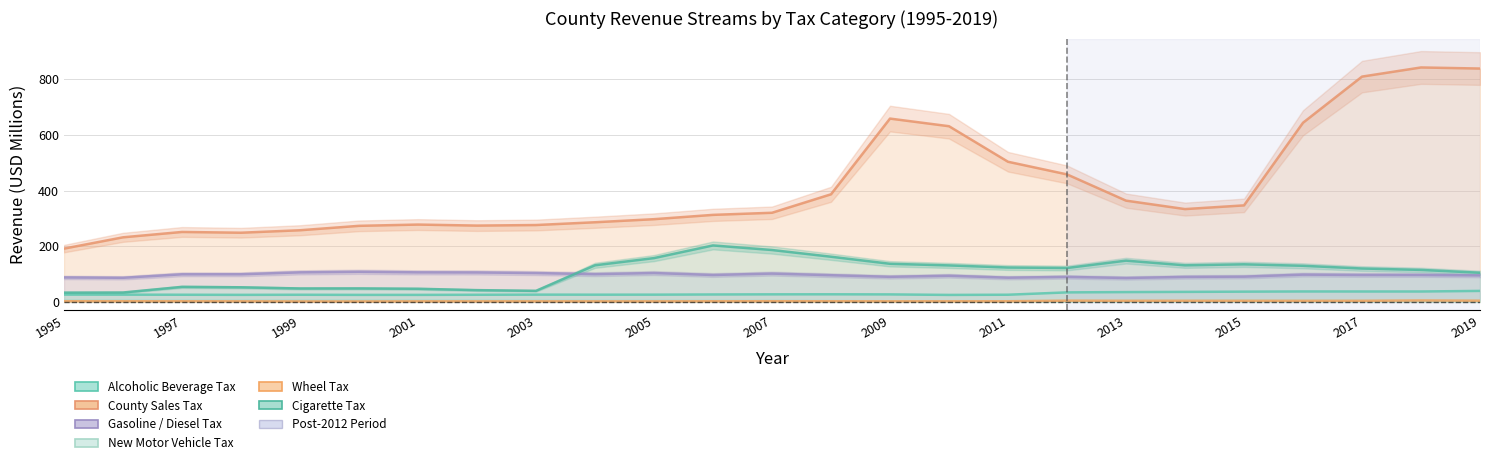

Rank the series at 1995 from lowest to highest value.

401250-Wheel Tax, 401230-New Motor Vehicle Tax, 401210-Alcoholic Beverage Tax, 401430-Cigarette Tax, 401190-Gasoline / Diesel Tax, 401150-County Sales Tax